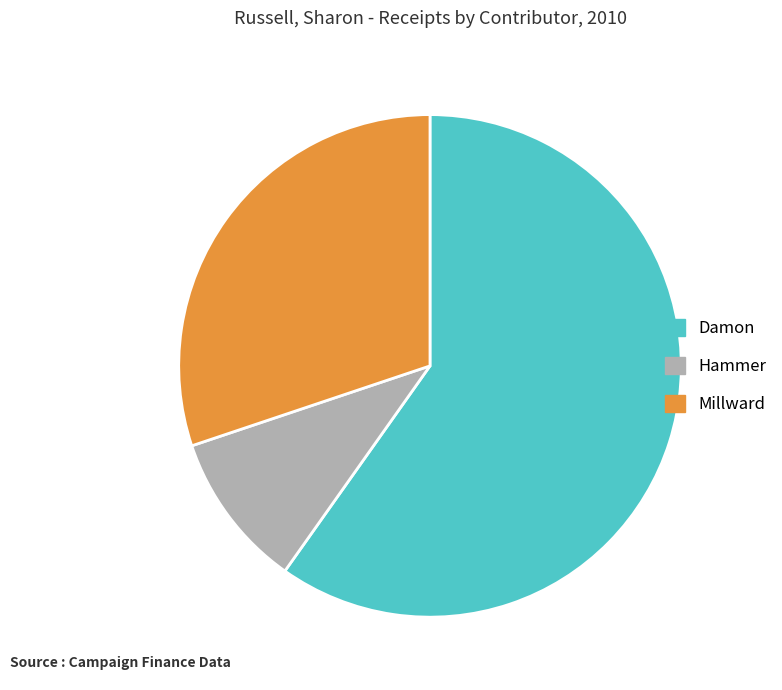

Count the number of slices in the pie.

3